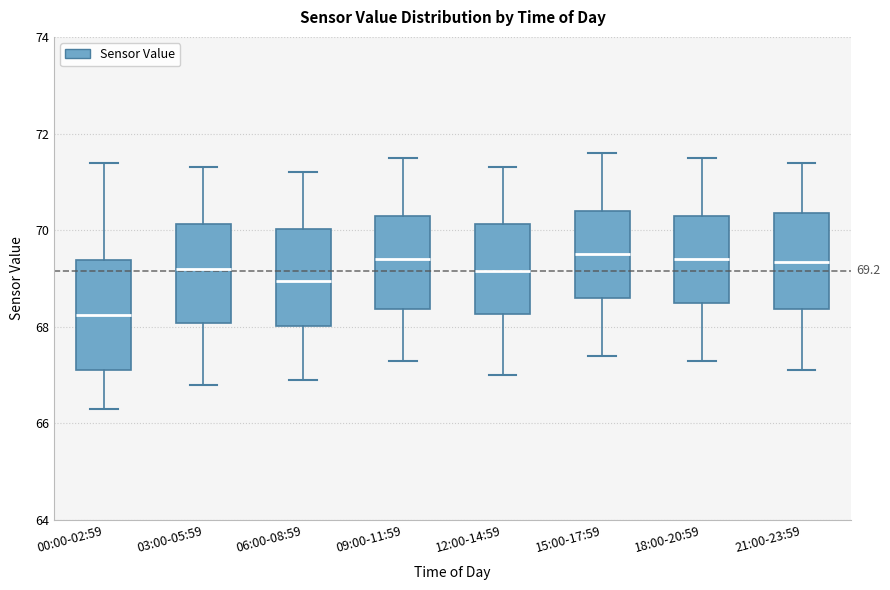

Which box has the lowest median line?

00:00-02:59